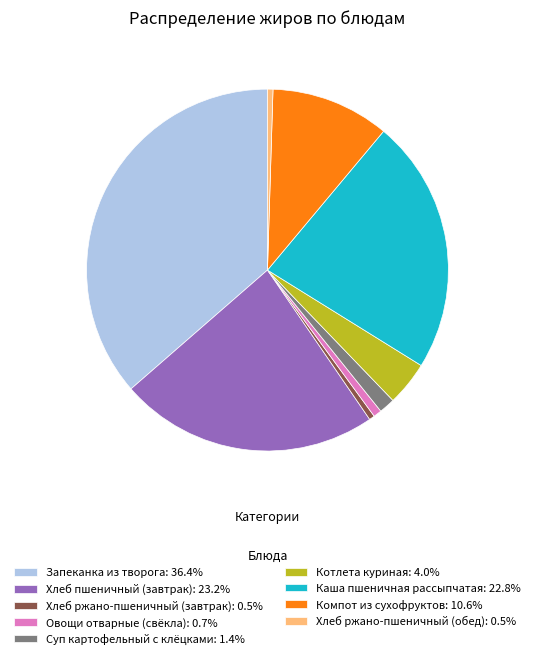

Is there any slice that represents more than half of the pie?

No